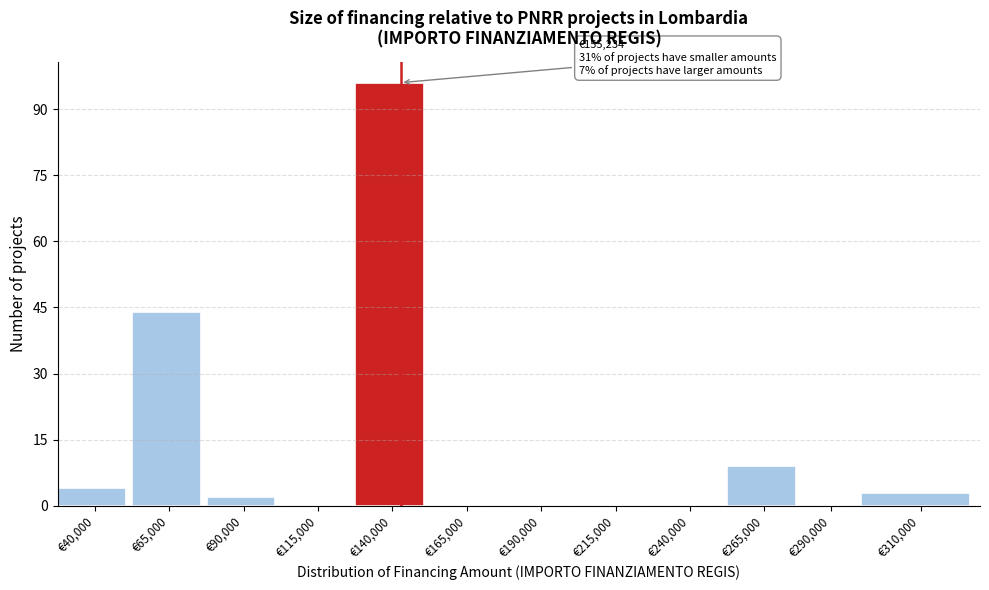

Reading right to left, list all the values displayed in this chart.

€310,000=3	€290,000=0	€265,000=9	€240,000=0	€215,000=0	€190,000=0	€165,000=0	€140,000=96	€115,000=0	€90,000=2	€65,000=44	€40,000=4